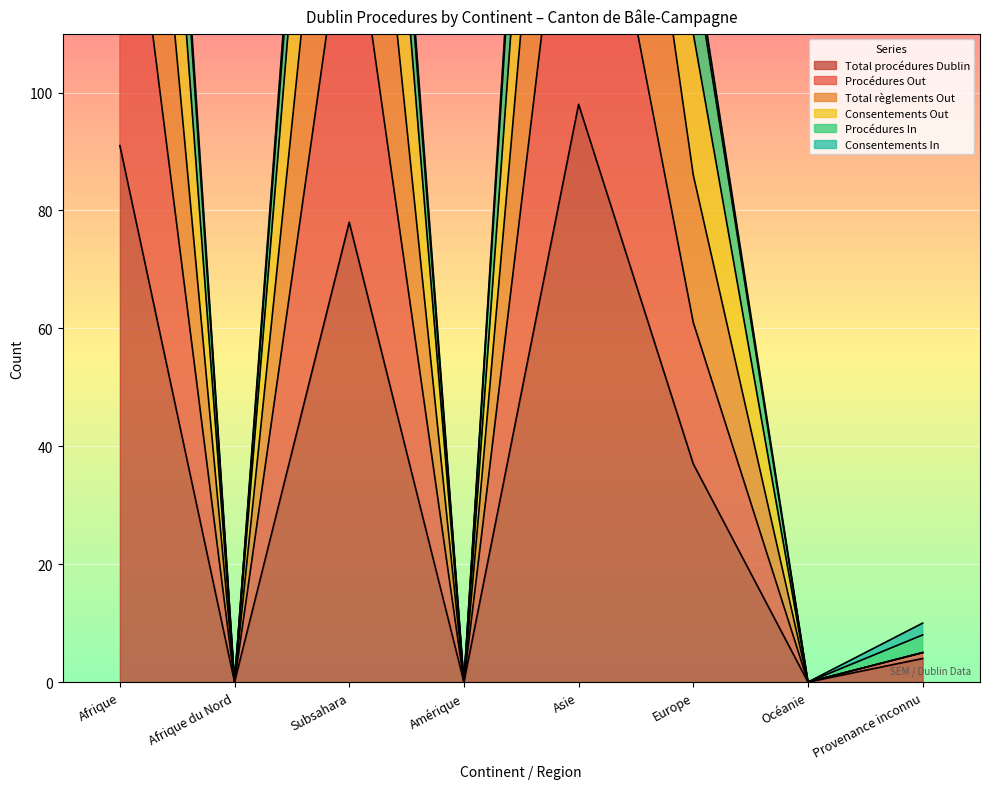

What is the difference between the second highest and minimum values in the Consentements Out series?

296